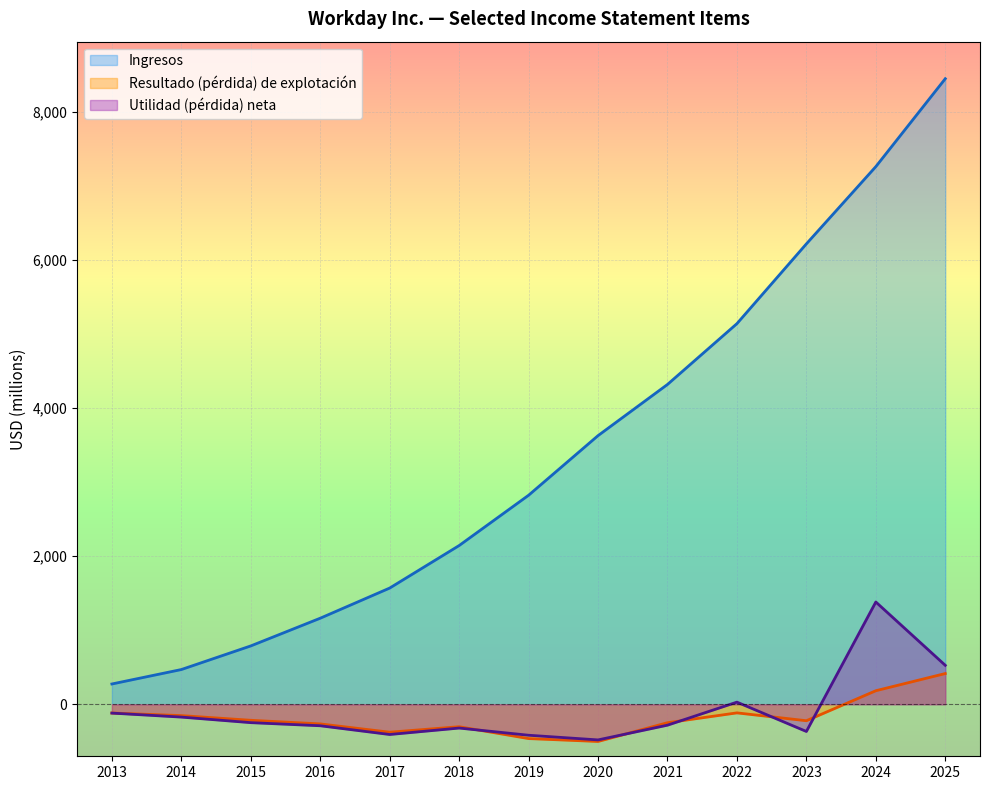

Which series has the largest total across all categories?

Ingresos